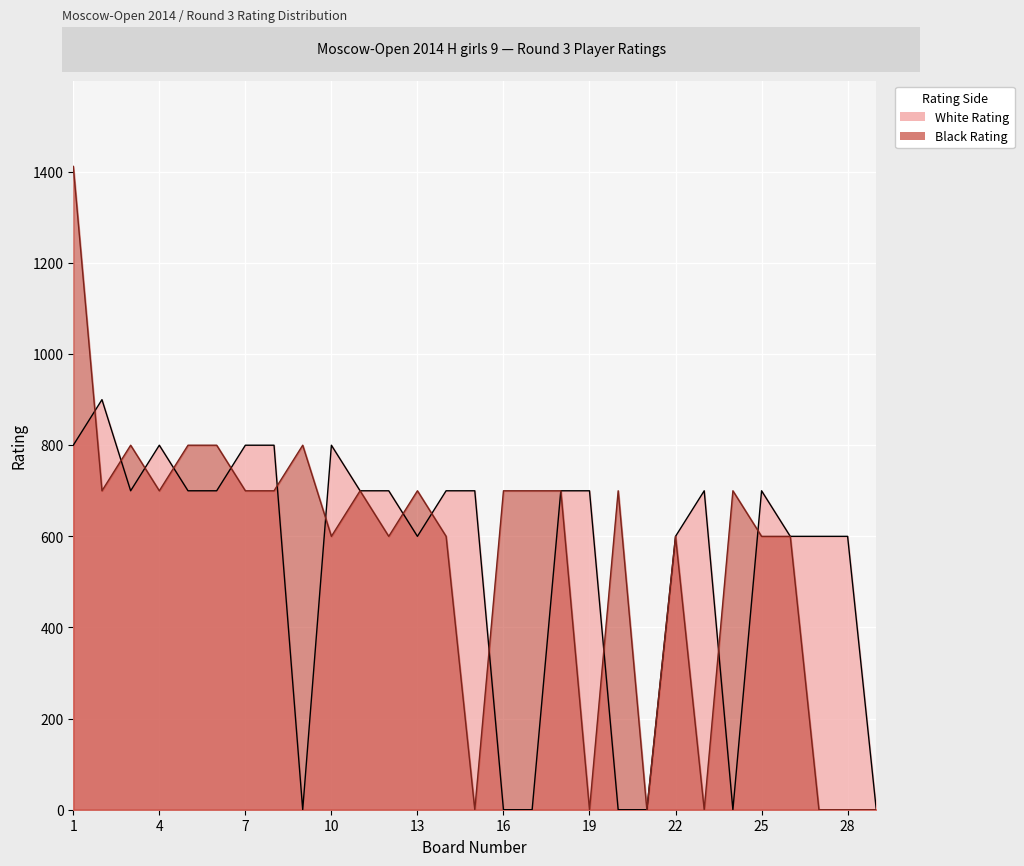

At 22, list the series in order from largest to smallest.

White Rating, Black Rating